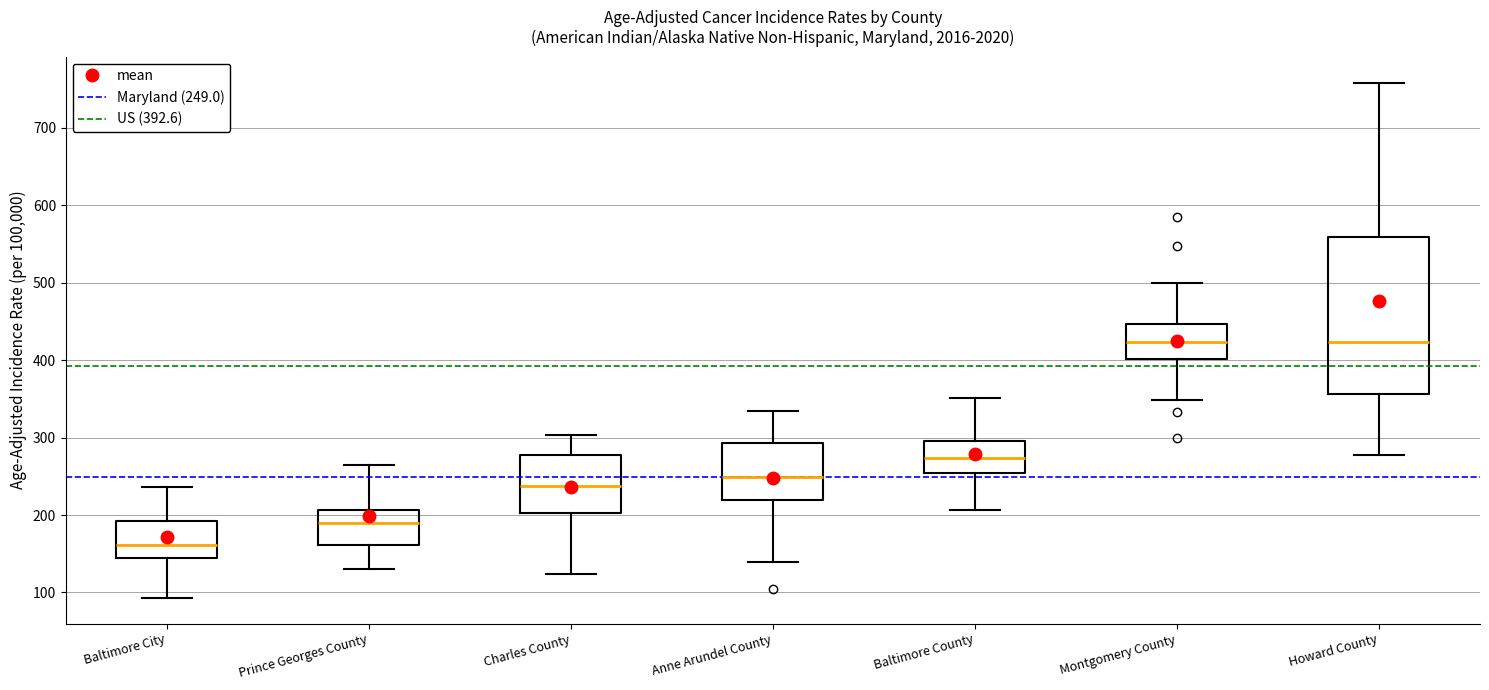

Comparing the boxes themselves (not the whiskers), which one is the tallest?

Howard County